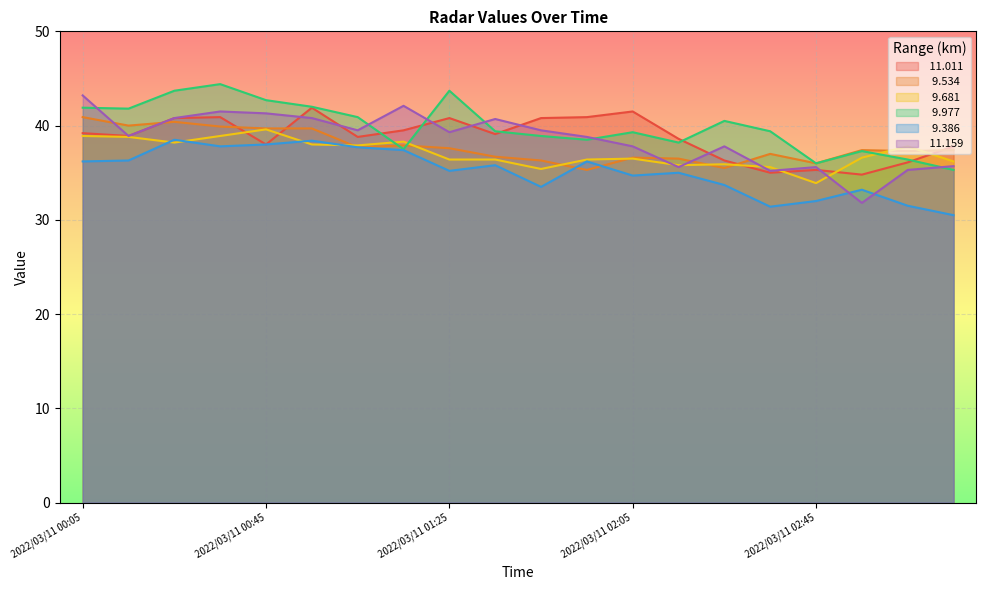

How many data points in   9.534 are less than 37?

7